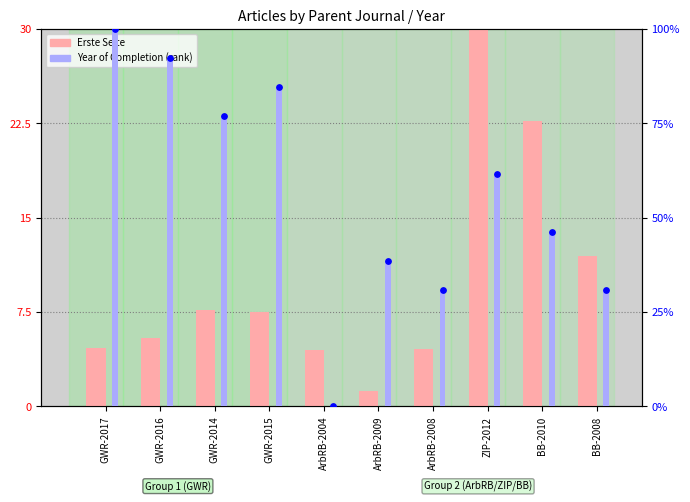

Which series contains the lowest Y value?

Year of Completion (rank)